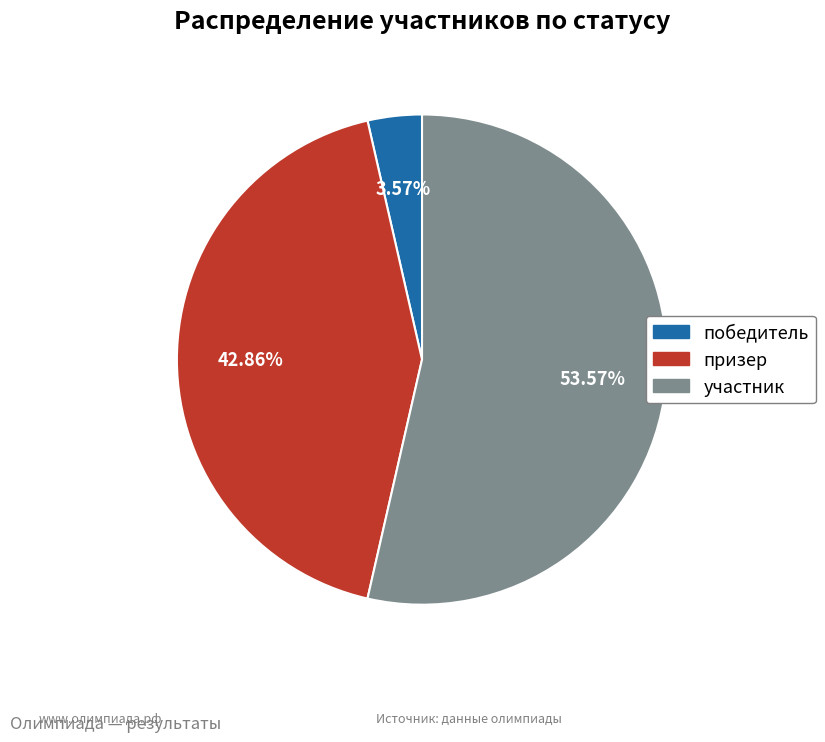

Which category has the biggest portion of the pie?

участник